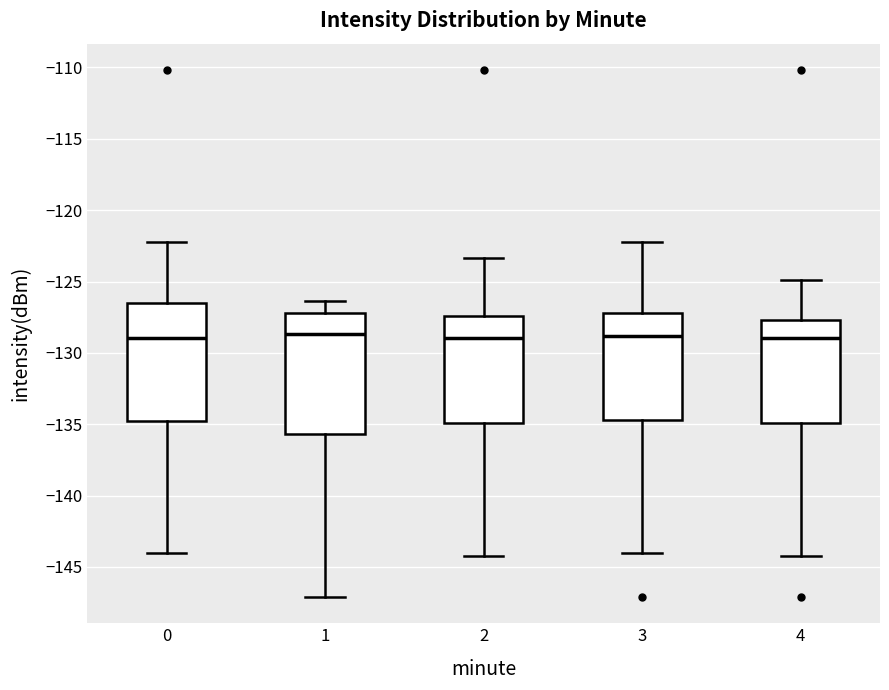

Reading left to right, read every box against the y-axis: the position of its median line, the range the box covers, and the ends of its whiskers. The values are not printed on the chart, so give them approximately, as read against the axis.

0: median -129.0, box -135.0 to -126.5, whiskers -144.0 to -122.0
1: median -128.5, box -135.5 to -127.0, whiskers -147.0 to -126.5
2: median -129.0, box -135.0 to -127.5, whiskers -144.0 to -123.5
3: median -129.0, box -134.5 to -127.0, whiskers -144.0 to -122.0
4: median -129.0, box -135.0 to -127.5, whiskers -144.0 to -125.0